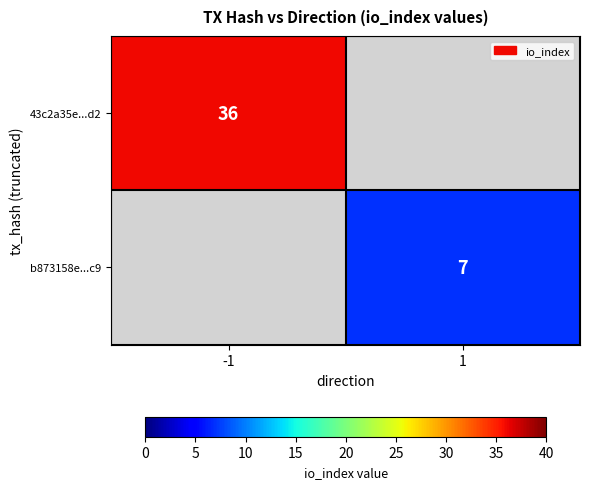

Which label corresponds to the smallest value in the chart?

1